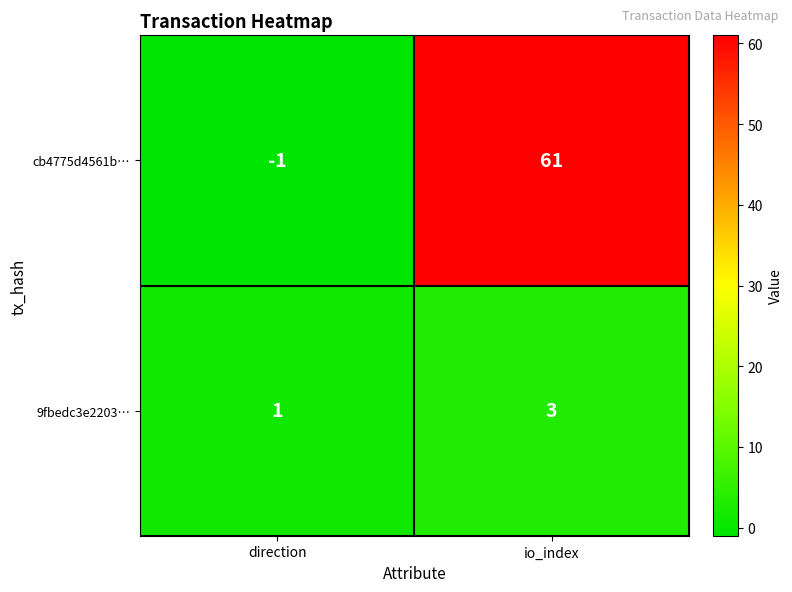

List the series in order of their overall mean, lowest first.

9fbedc3e2203…, cb4775d4561b…